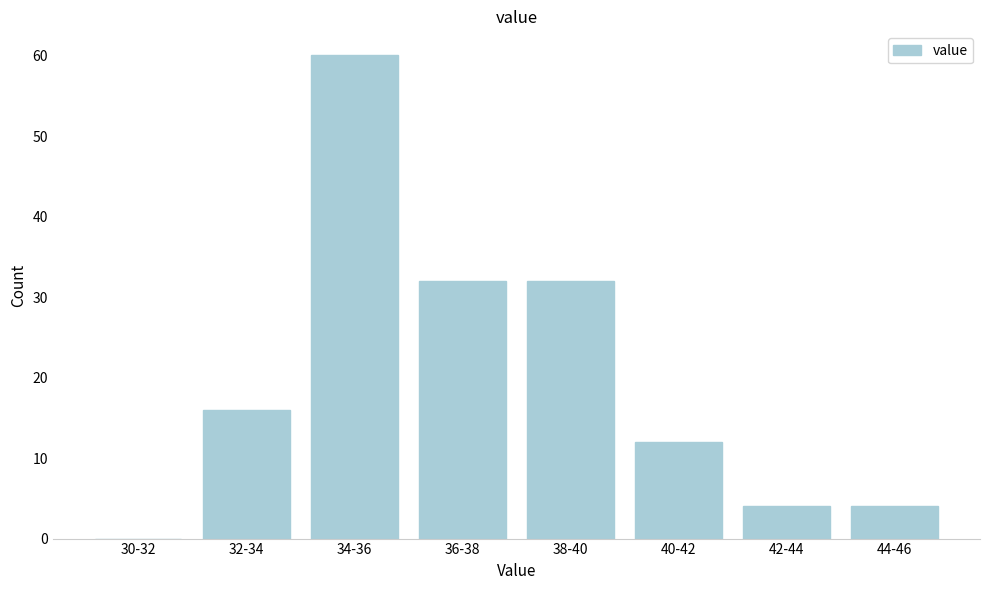

Reading right to left, what are all the values shown in this chart?

44-46=4	42-44=4	40-42=12	38-40=32	36-38=32	34-36=60	32-34=16	30-32=0